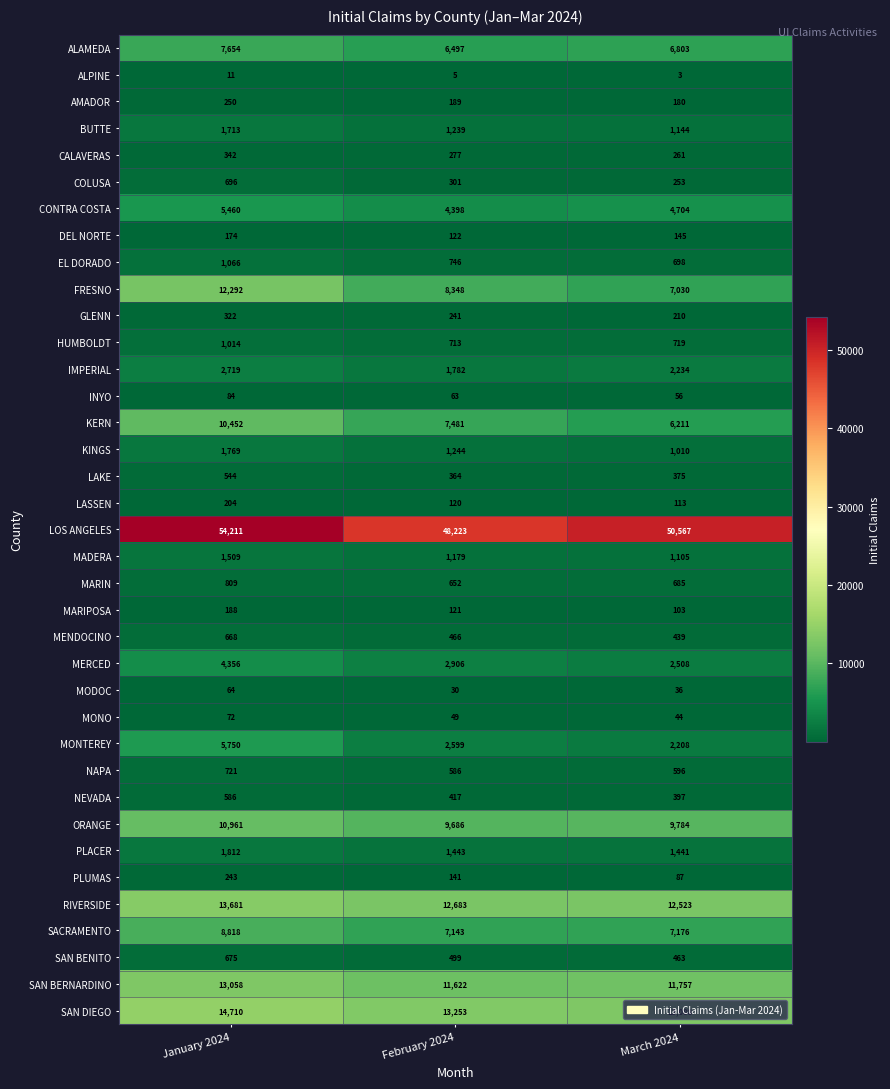

Which series has the largest total across all categories?

LOS ANGELES